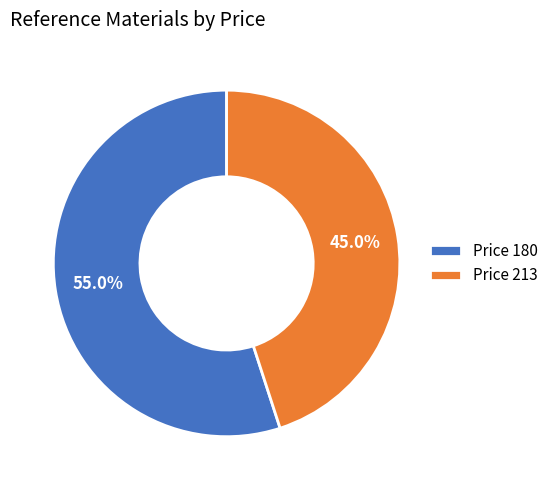

What is the ratio of the value at Price 180 to the value at Price 213?

1.2